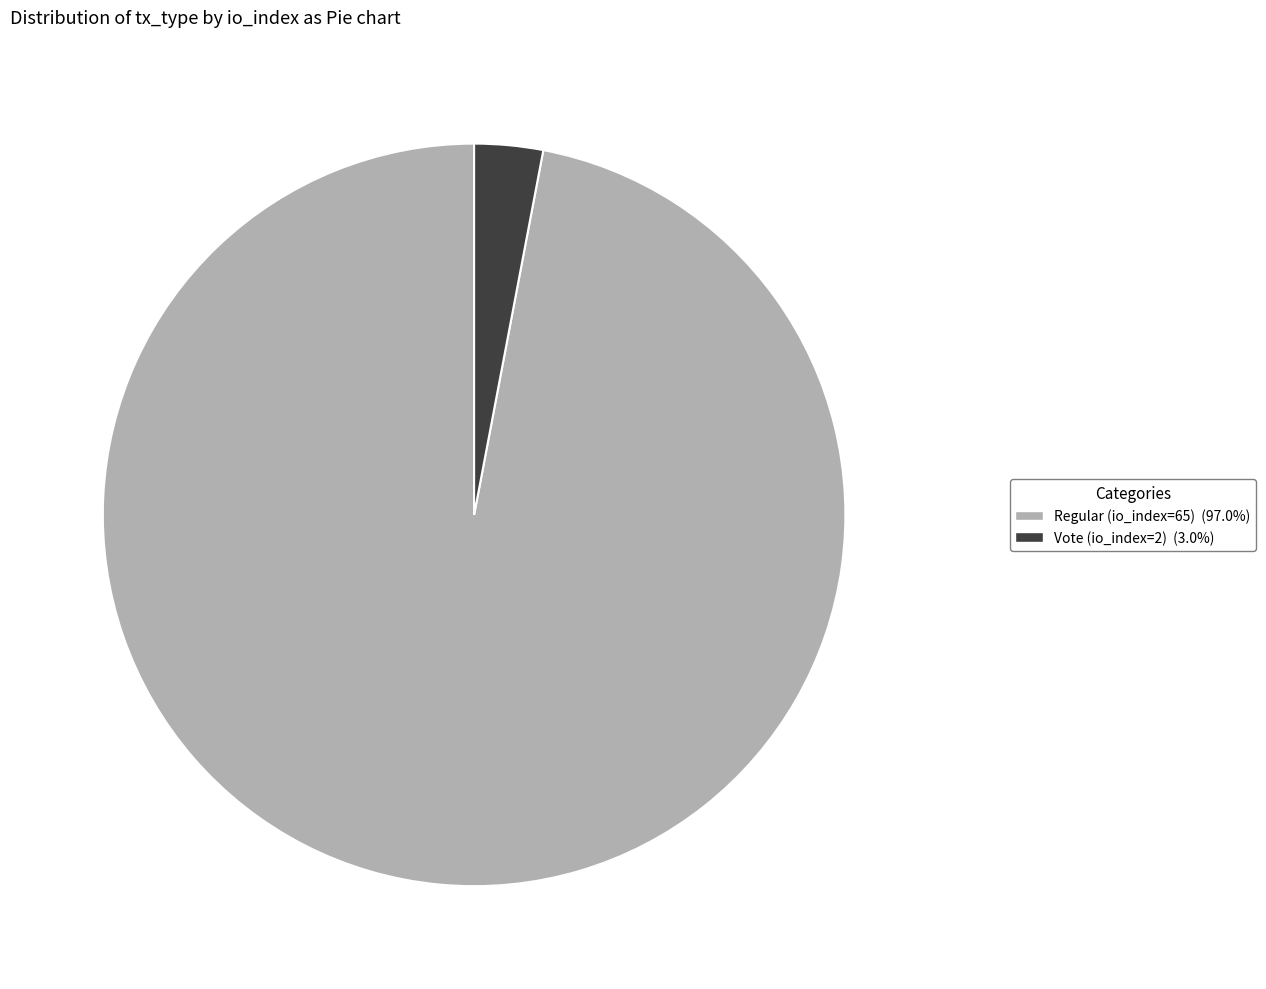

Which slice is the smallest?

Vote (io_index=2)